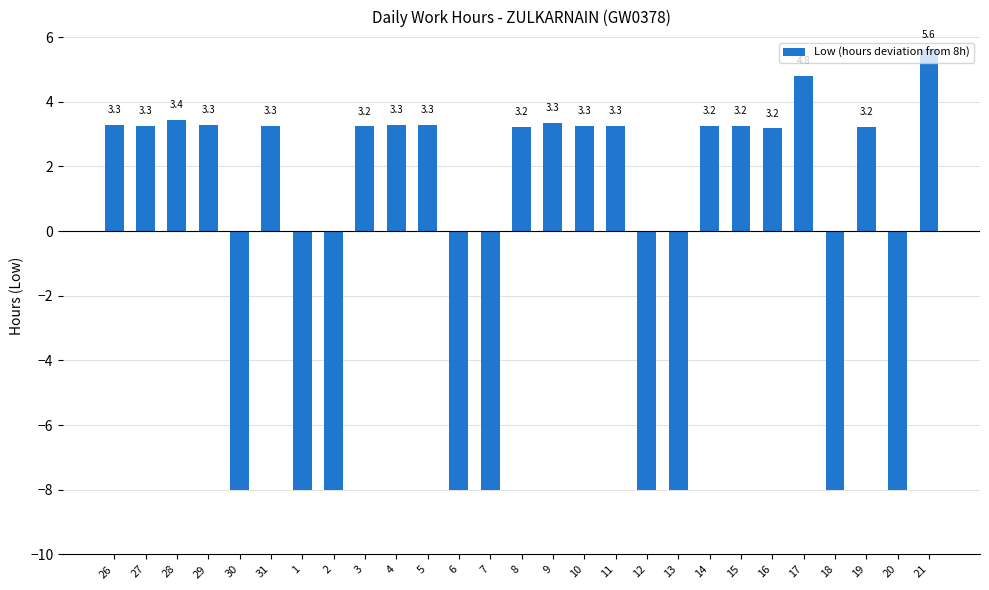

Is it true that the value at 20 is -8.0?

True